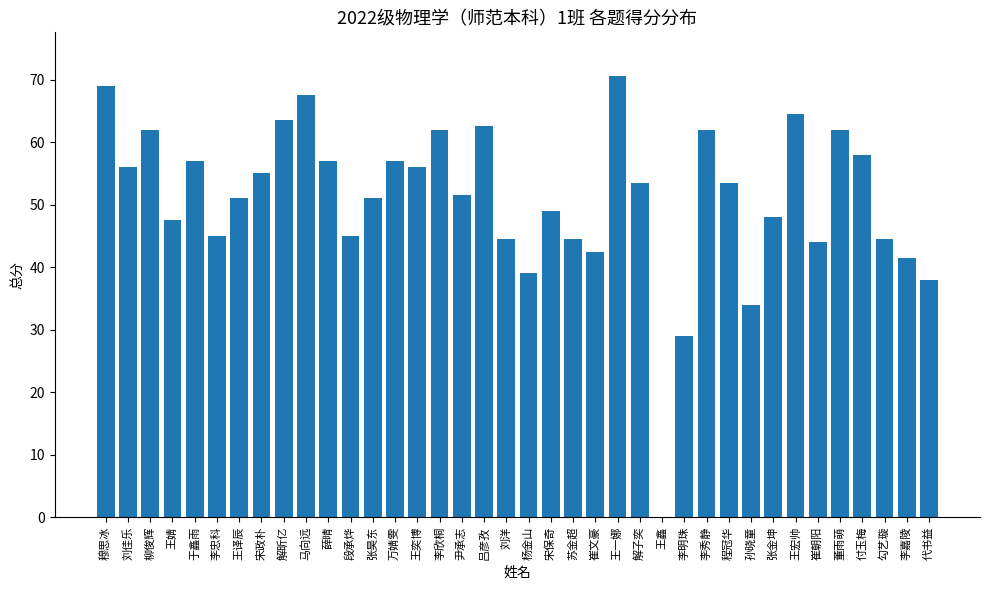

What is the difference between the values at 孙晓童 and 李嘉陵?

7.5